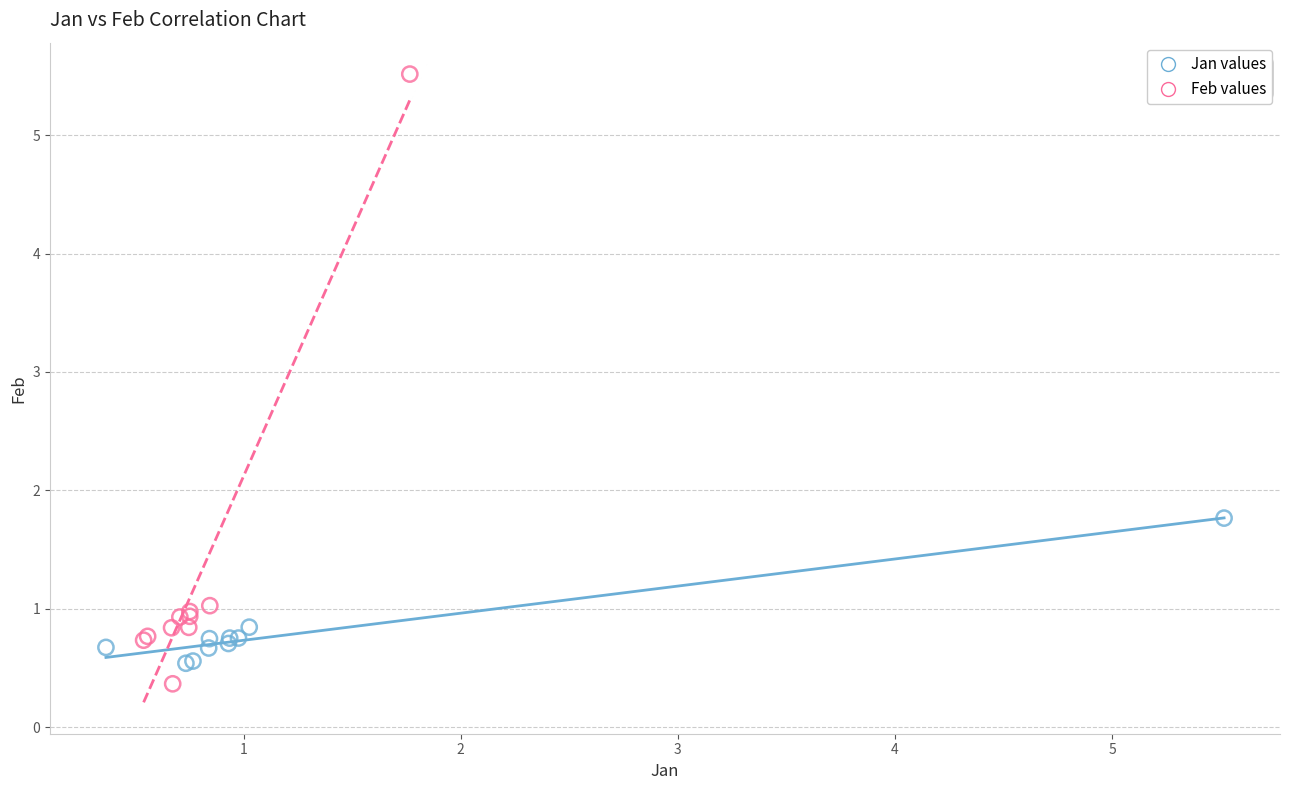

What are all the series names shown in the legend?

Jan values, Feb values